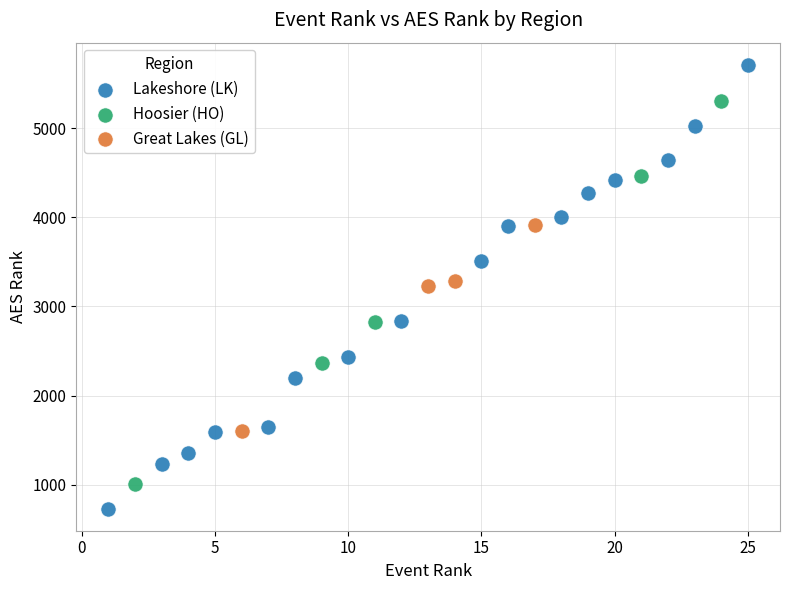

Which series has the largest Y range (max minus min)?

Lakeshore (LK)